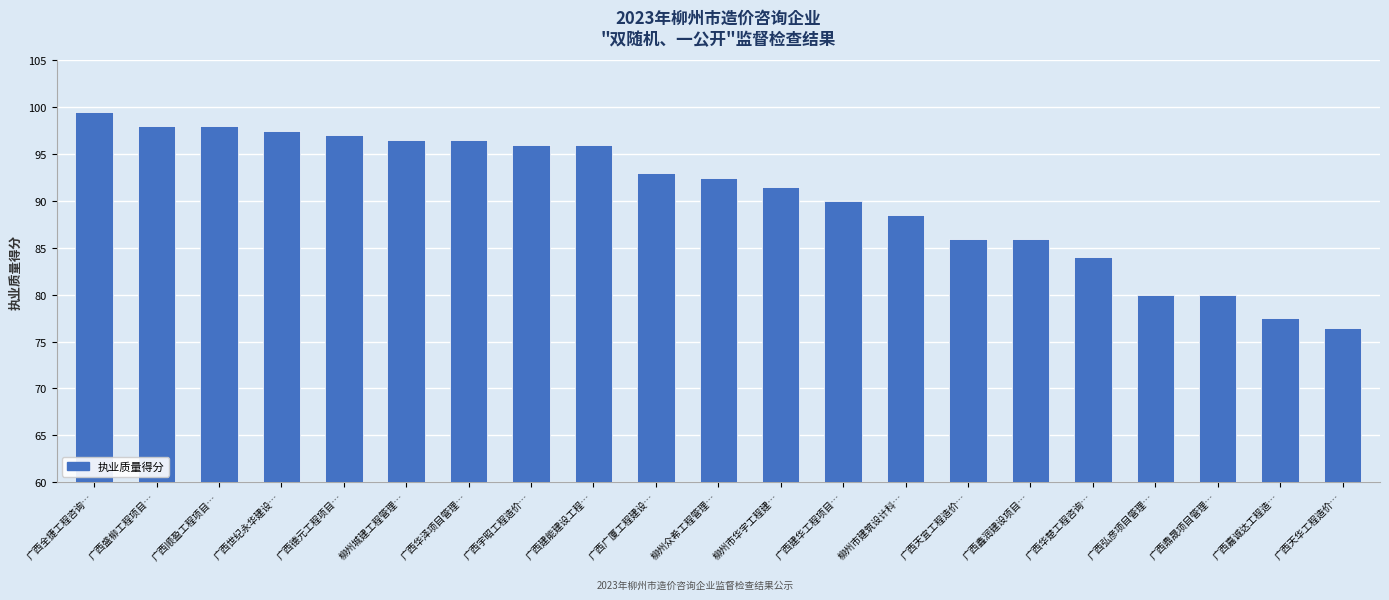

What is the difference between the values at 柳州市建筑设计科… and 广西华泽项目管理…?

8.0